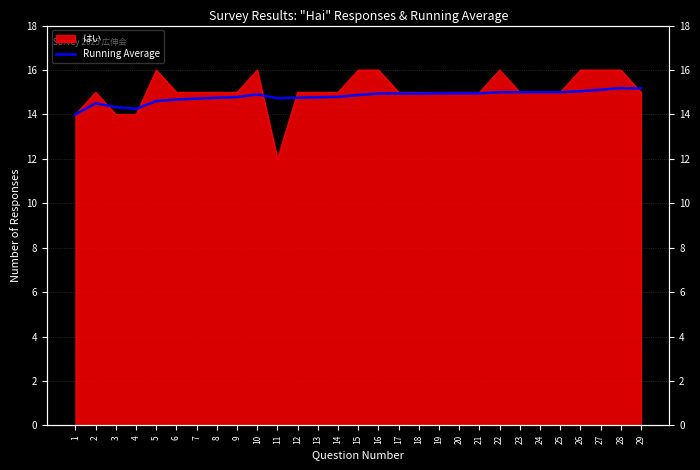

Reading left to right, list all the values displayed in this chart.

14.0	14.5	14.3	14.2	14.6	14.7	14.7	14.8	14.8	14.9	14.7	14.8	14.8	14.8	14.9	14.9	14.9	14.9	14.9	14.9	14.9	15.0	15.0	15.0	15.0	15.0	15.1	15.2	15.2